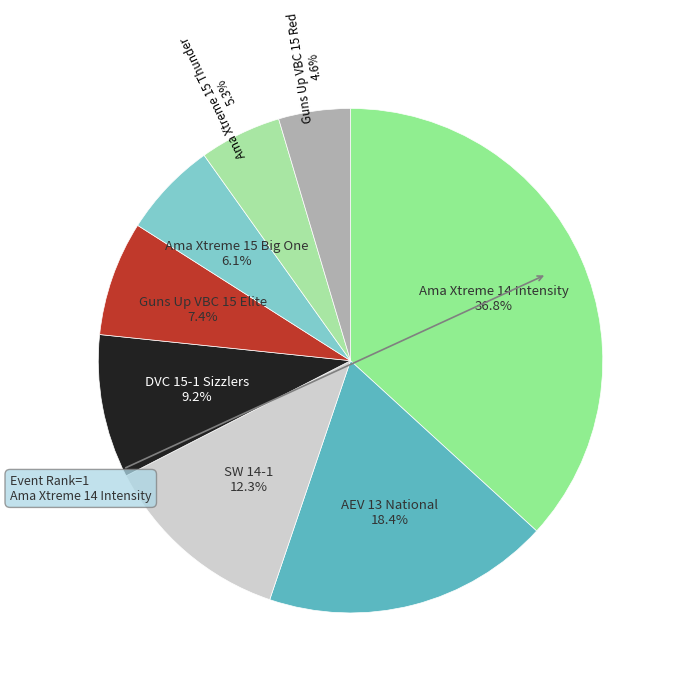

Count the number of slices in the pie.

8